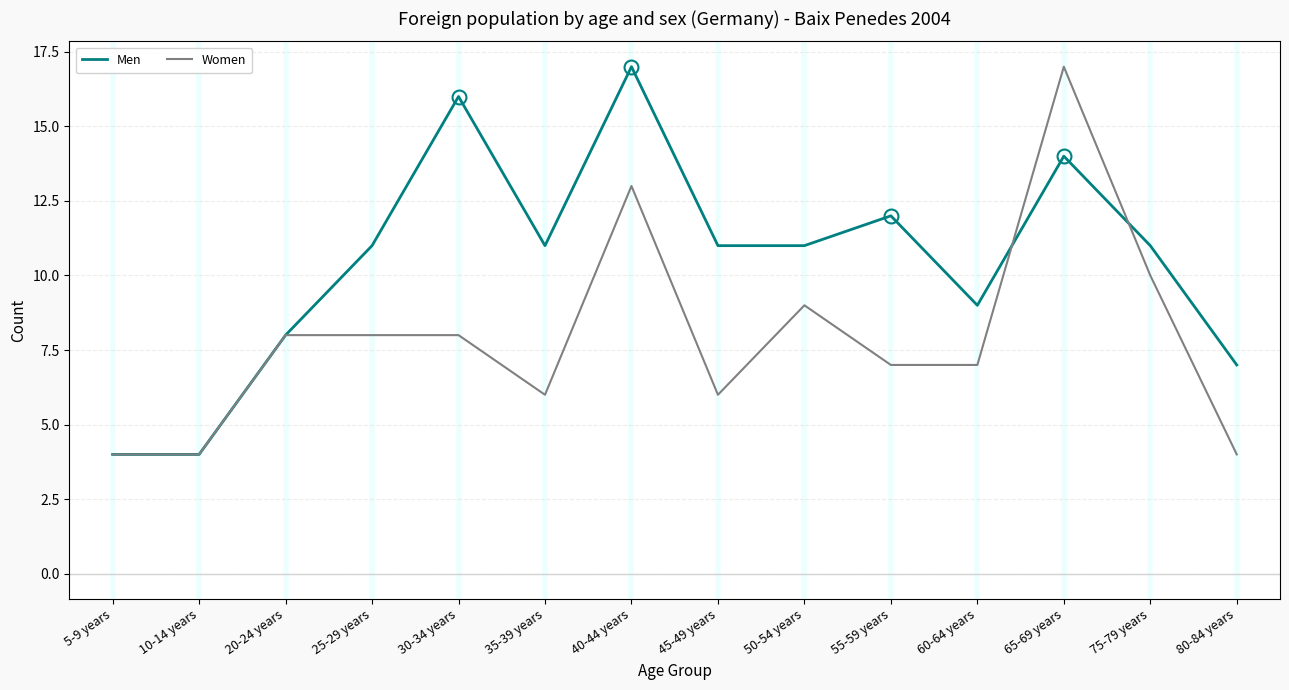

At 30-34 years, list the series in order from smallest to largest.

Women, Men